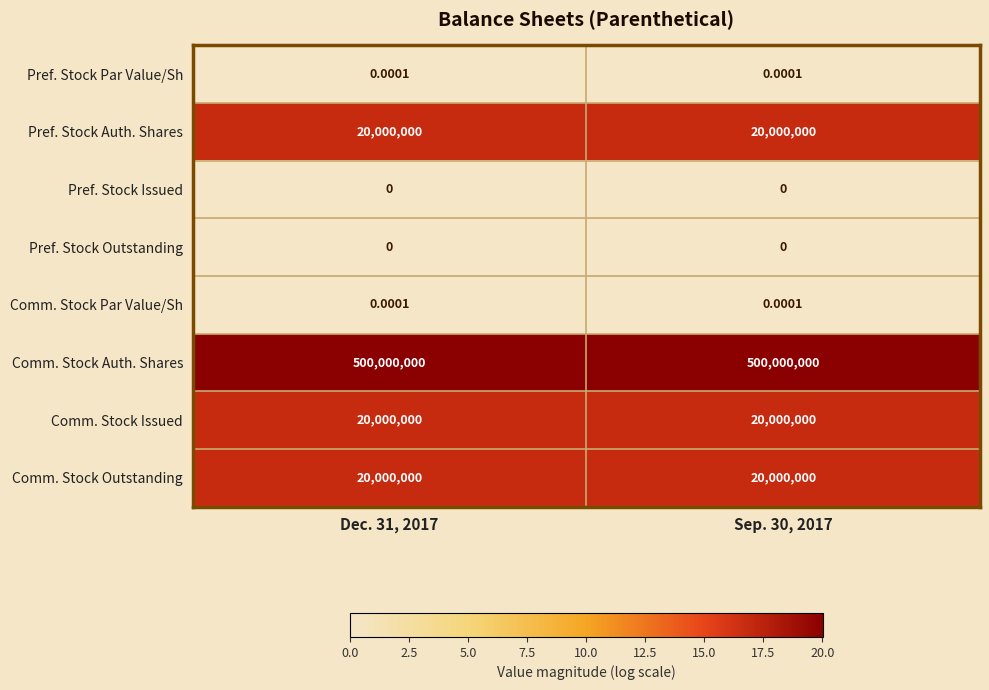

Is the value of Pref. Stock Auth. Shares at Dec. 31, 2017 greater than the value of Comm. Stock Par Value/Sh at Sep. 30, 2017?

Yes